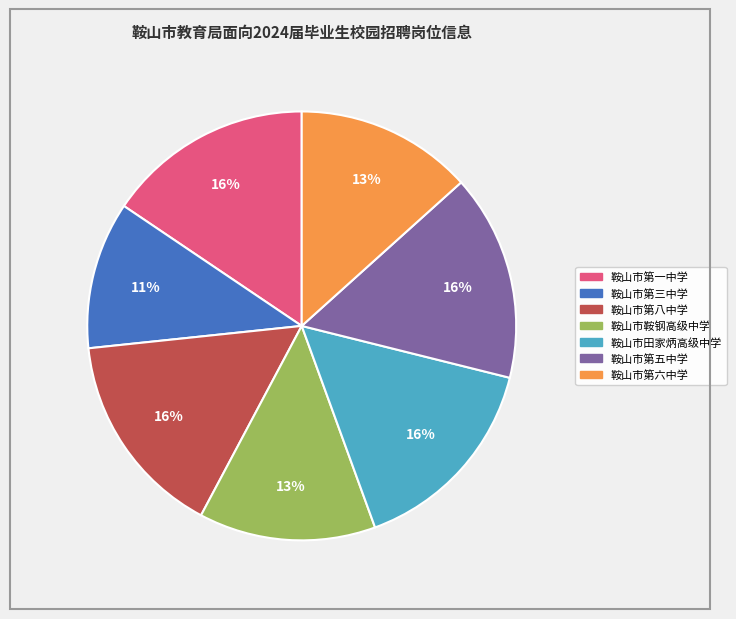

Is it true that 鞍山市第三中学 is 1% of the pie?

False